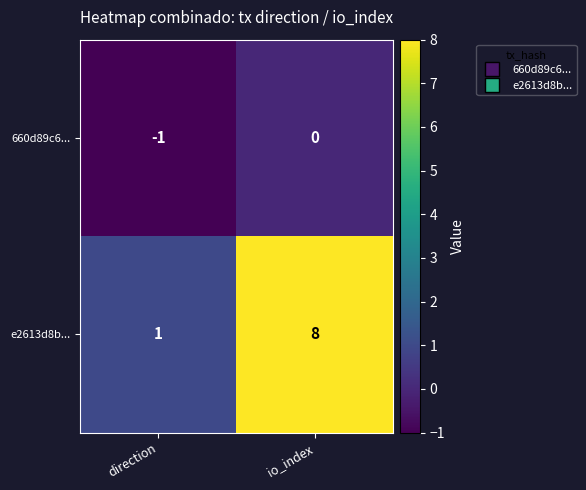

How many data points does each series have?

2